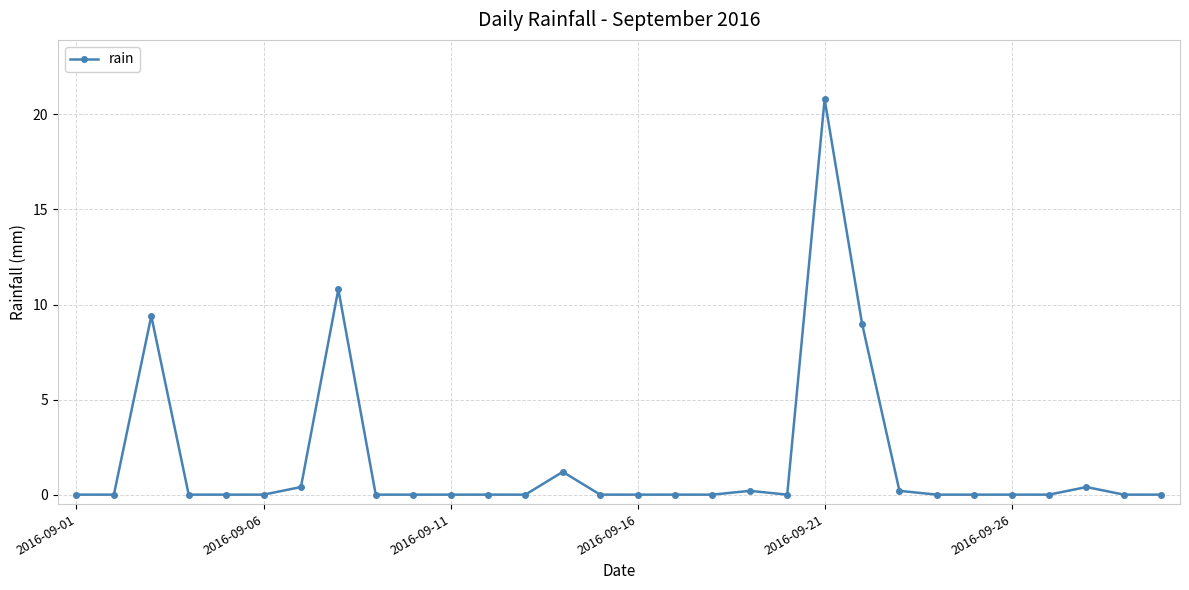

True or false: there are more than 1 points higher than both neighbors.

True